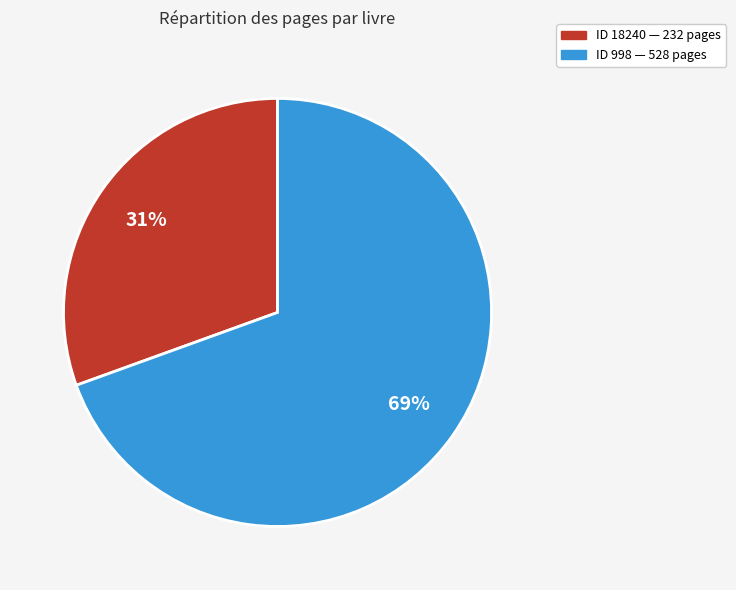

Is there any slice that represents more than half of the pie?

Yes